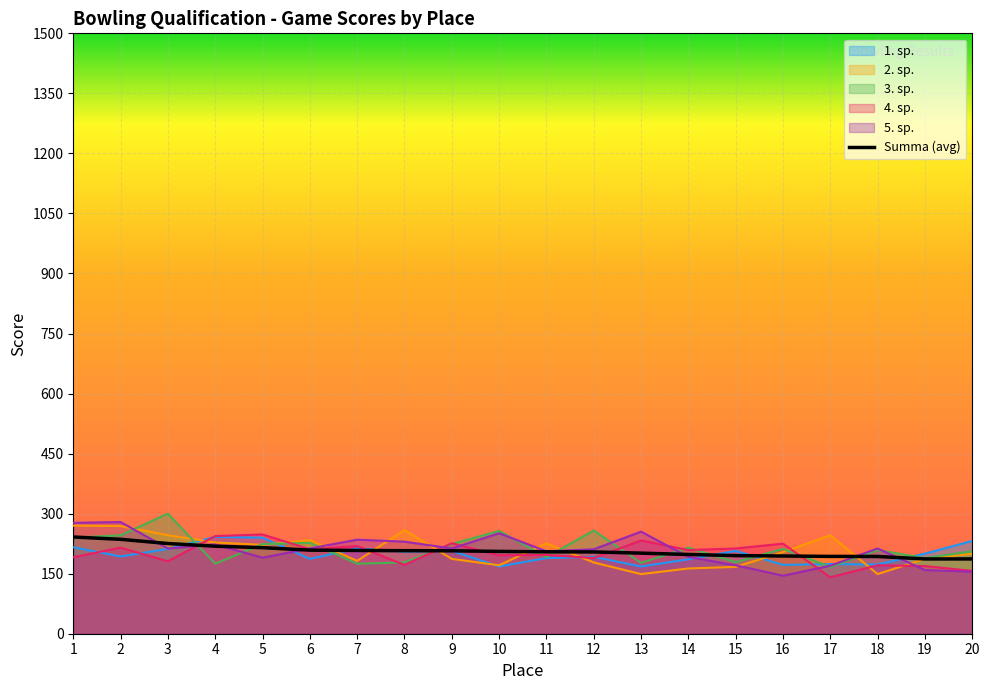

What is the difference between the 3. sp. values at 16 and 13?

35.0